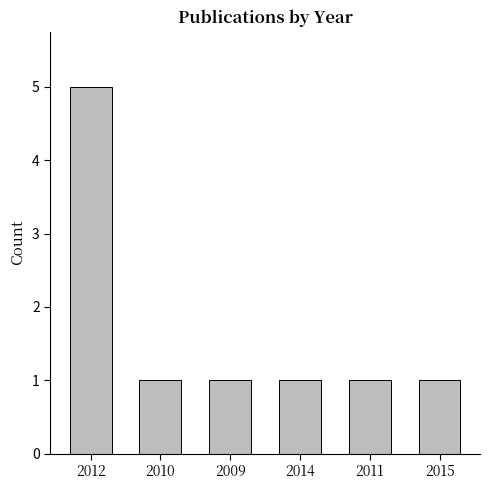

What is the ratio of the value at 2012 to the value at 2009?

5.0